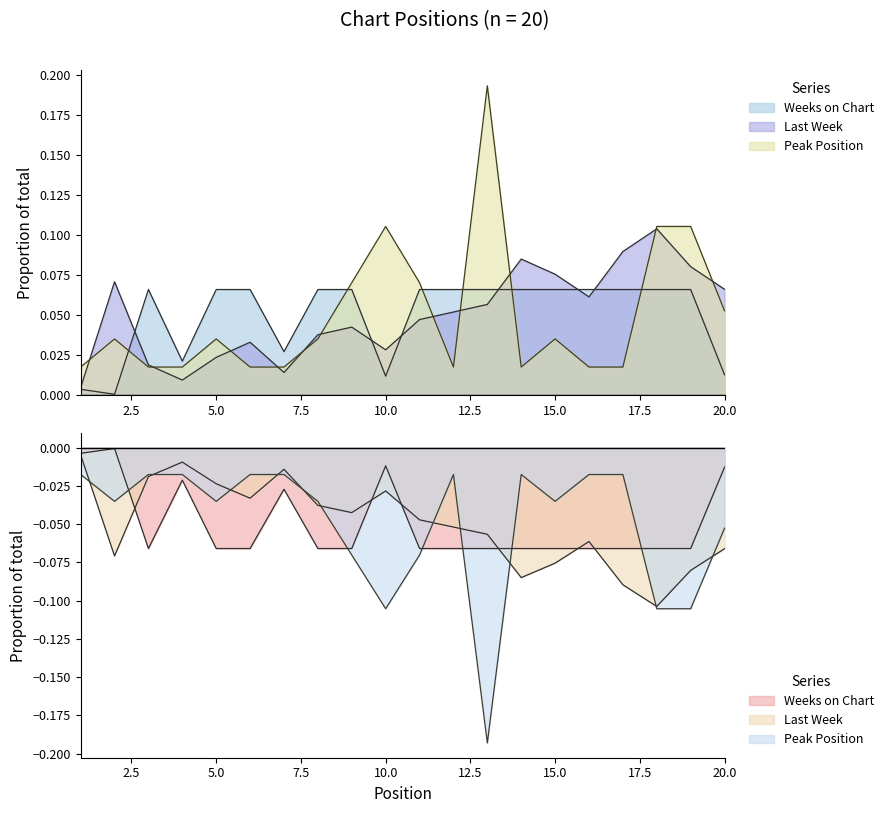

What is the sum of all Last Week values?

1.0